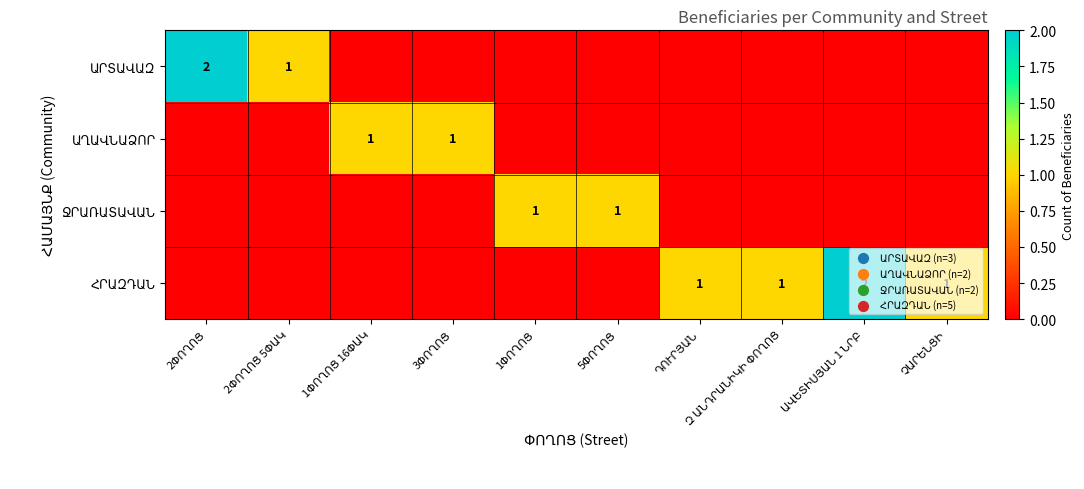

List the series in order of their peak value, highest first.

ԱՐՏԱՎԱԶ, ՀՐԱԶԴԱՆ, ԱՂԱՎՆԱՁՈՐ, ՋՐԱՌԱՏԱՎԱՆ